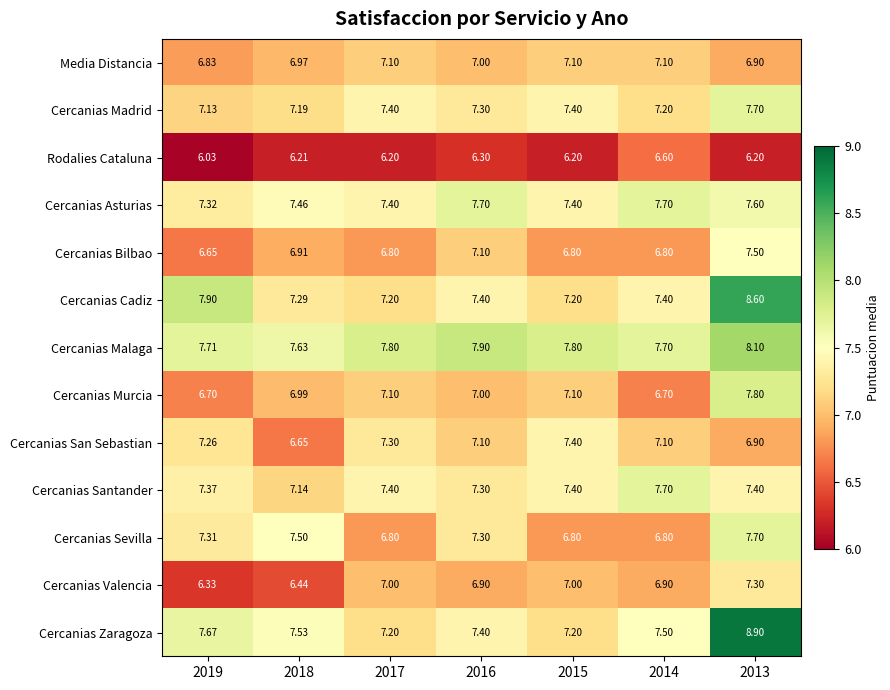

Rank the series at 2018 from lowest to highest value.

Rodalies Cataluna, Cercanias Valencia, Cercanias San Sebastian, Cercanias Bilbao, Media Distancia, Cercanias Murcia, Cercanias Santander, Cercanias Madrid, Cercanias Cadiz, Cercanias Asturias, Cercanias Sevilla, Cercanias Zaragoza, Cercanias Malaga